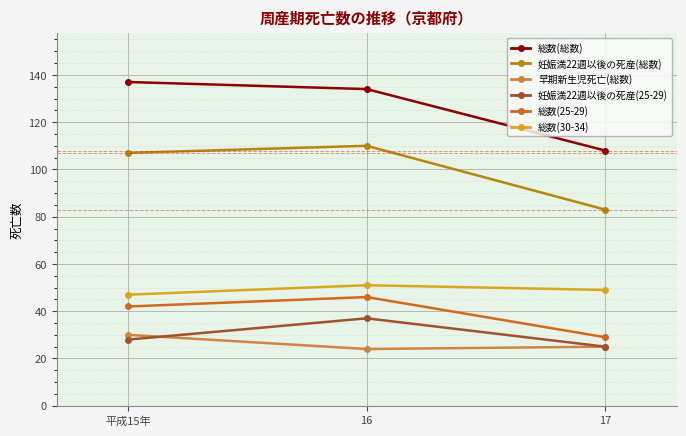

Reading right to left, list all the values displayed in this chart.

総数(総数): 108	134	137
妊娠満22週以後の死産(総数): 83	110	107
早期新生児死亡(総数): 25	24	30
妊娠満22週以後の死産(25-29): 25	37	28
総数(25-29): 29	46	42
総数(30-34): 49	51	47